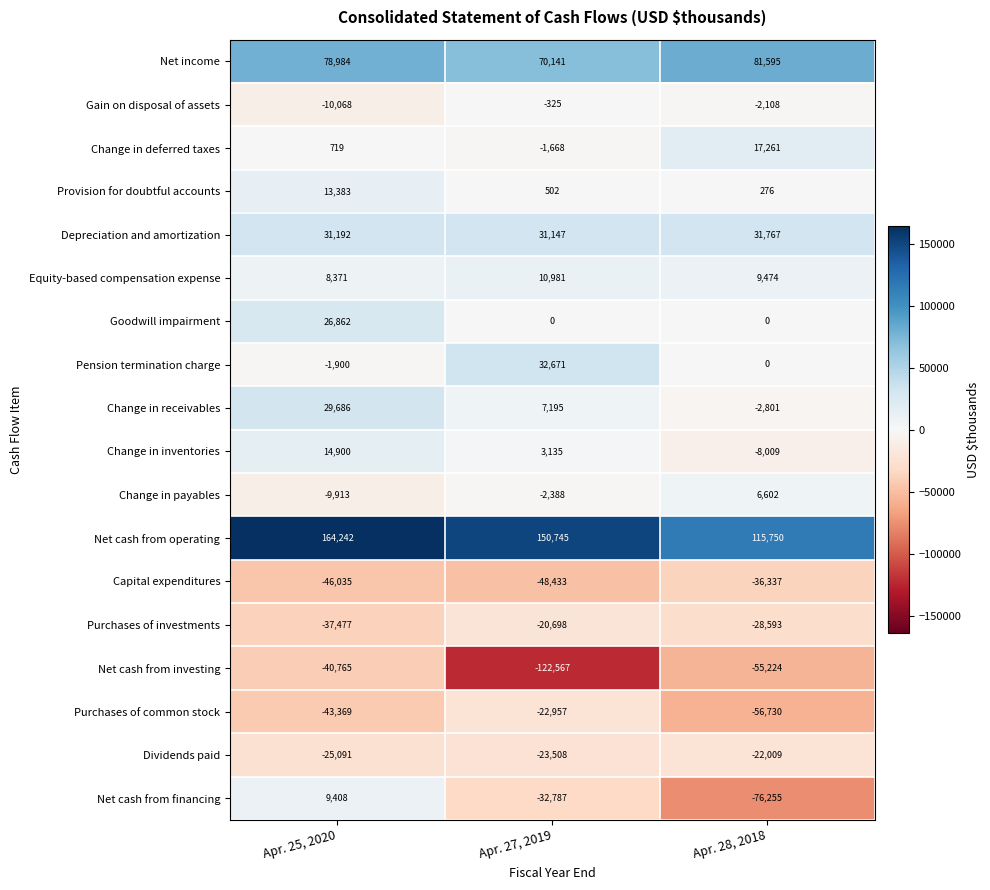

Which category has the lowest value in the Capital expenditures series?

Apr. 27, 2019